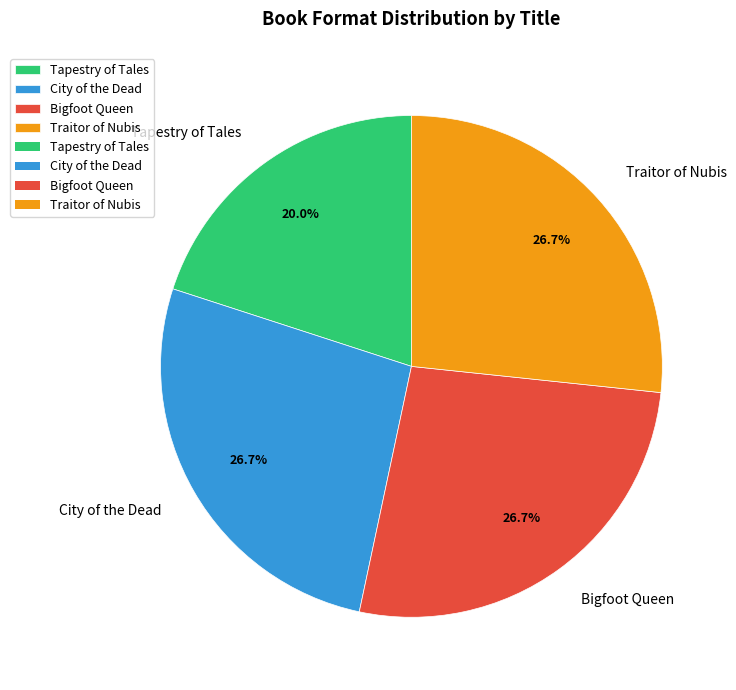

Is there a majority slice in this chart?

No